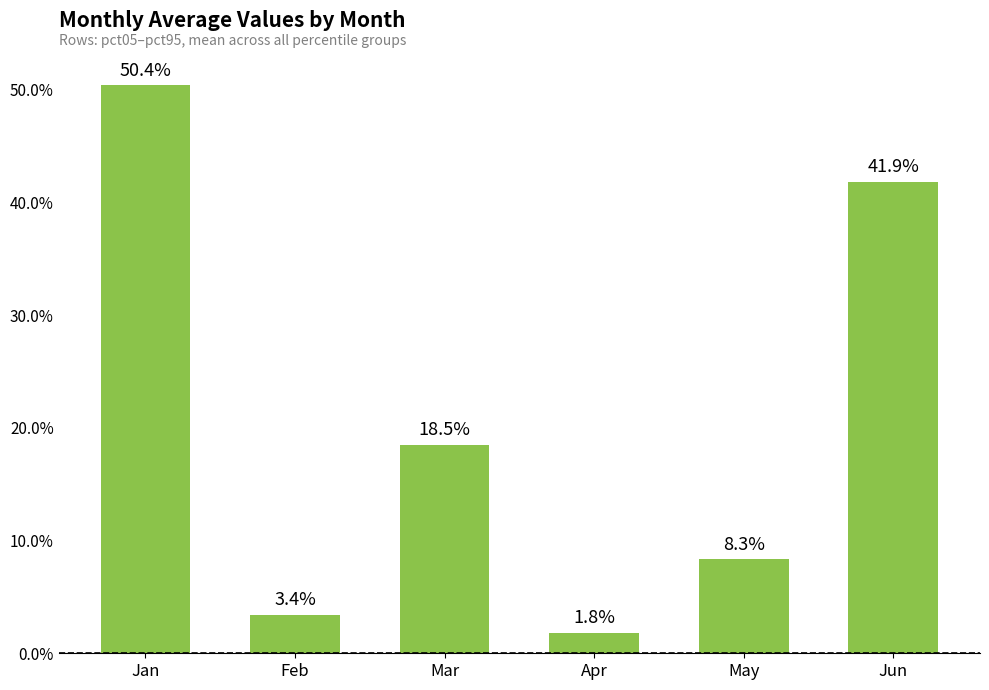

Are the bars horizontal?

No